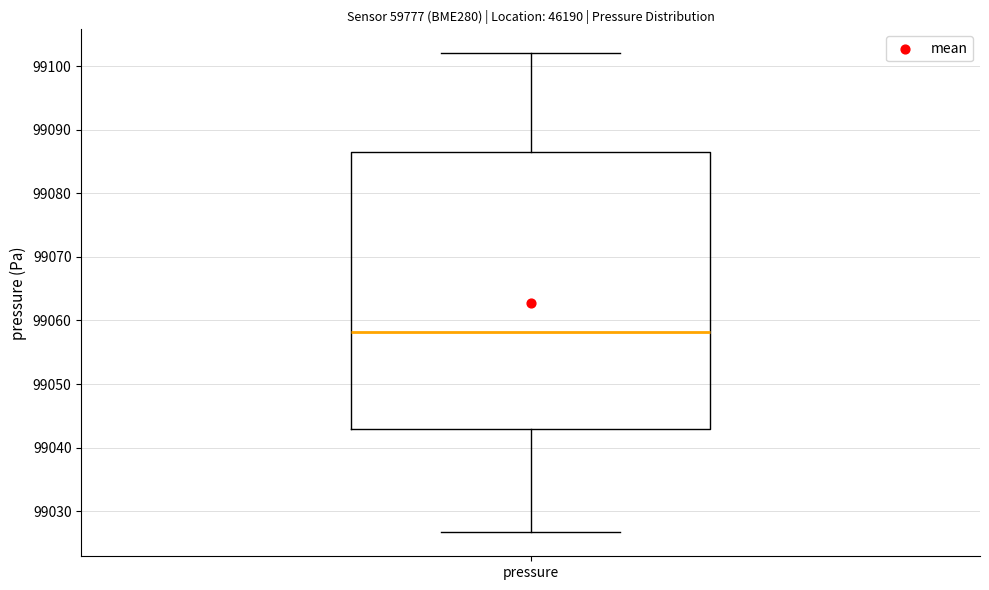

Transcribe this box plot: give where the median line is, the range the box spans, and where the two whiskers end, as read against the y-axis. The values are not printed on the chart, so give them approximately, as read against the axis.

median 99058, box 99043 to 99086, whiskers 99027 to 99102